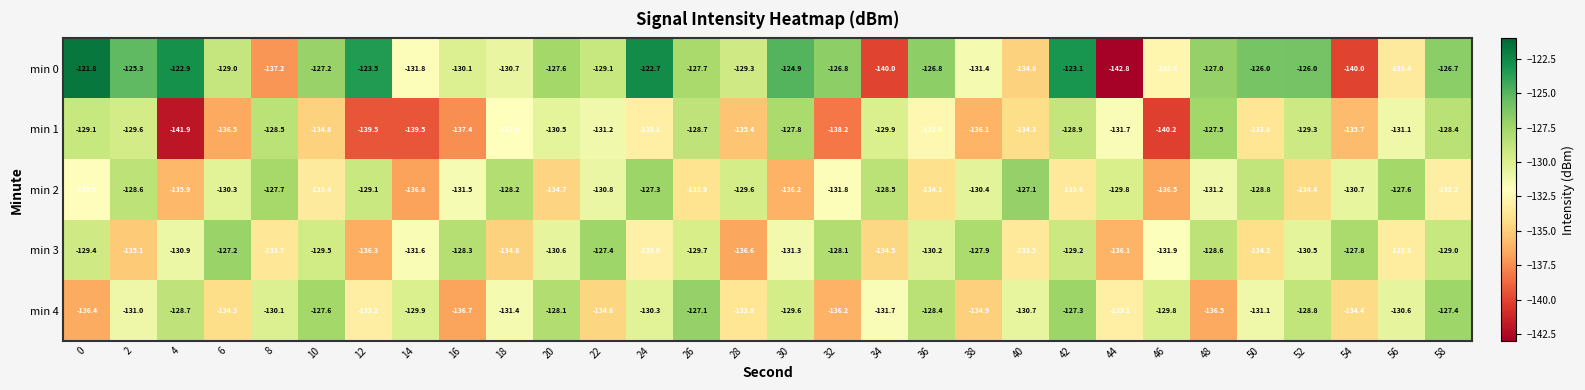

What is the average value of the min 0 series?

-129.3